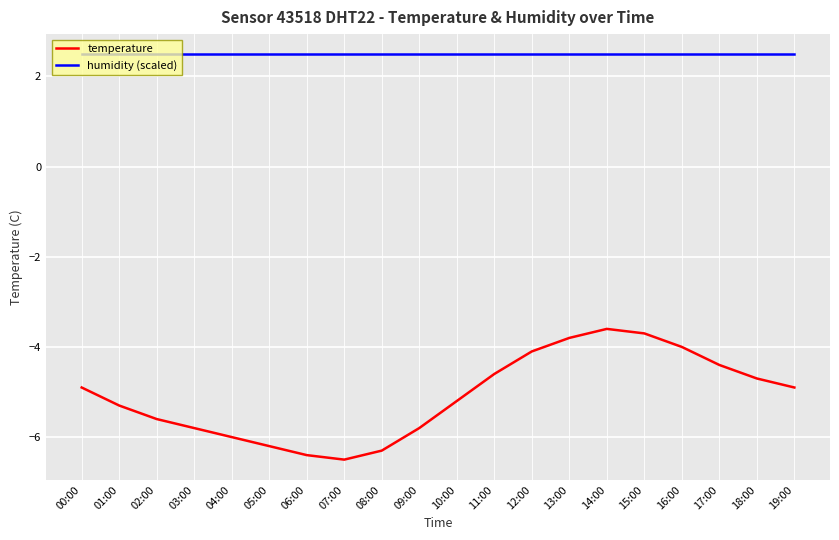

True or false: temperature has a value of -1.6 at 15:00.

False